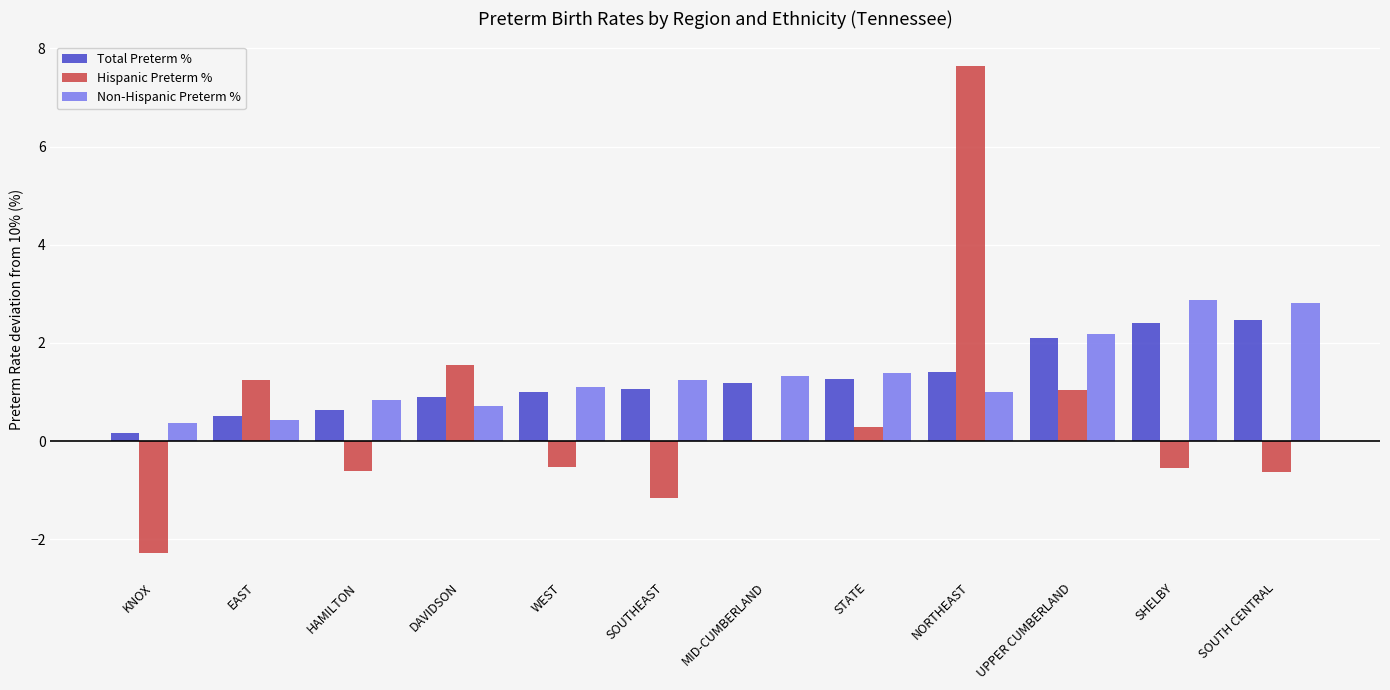

At which category is the sum across all series the highest?

NORTHEAST